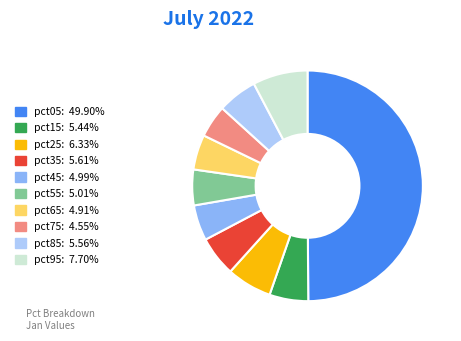

Is the sum of pct95 and pct85 greater than half?

No